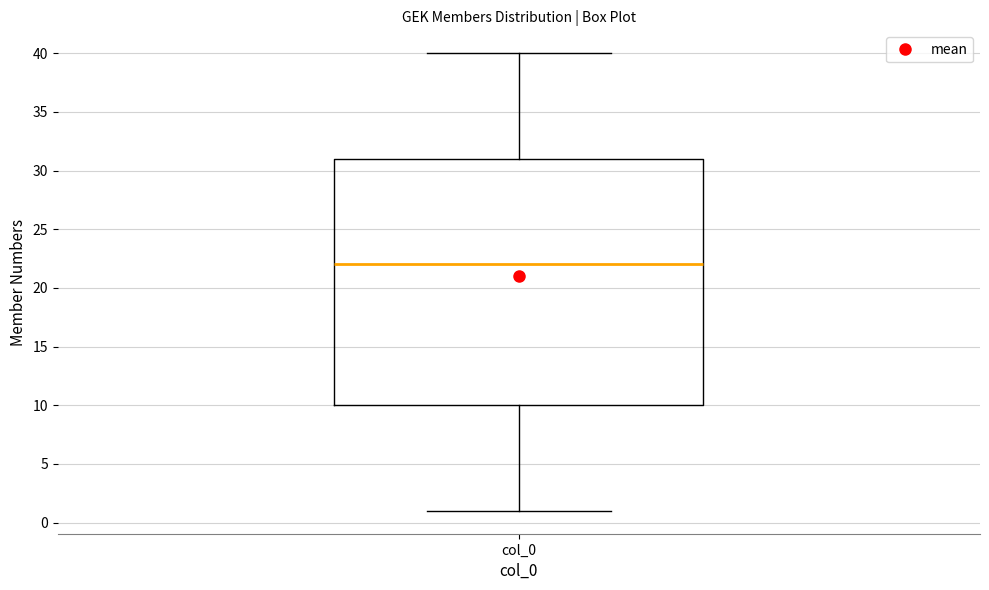

Transcribe this box plot: give where the median line is, the range the box spans, and where the two whiskers end, as read against the y-axis. The values are not printed on the chart, so give them approximately, as read against the axis.

median 22, box 10 to 31, whiskers 1 to 40